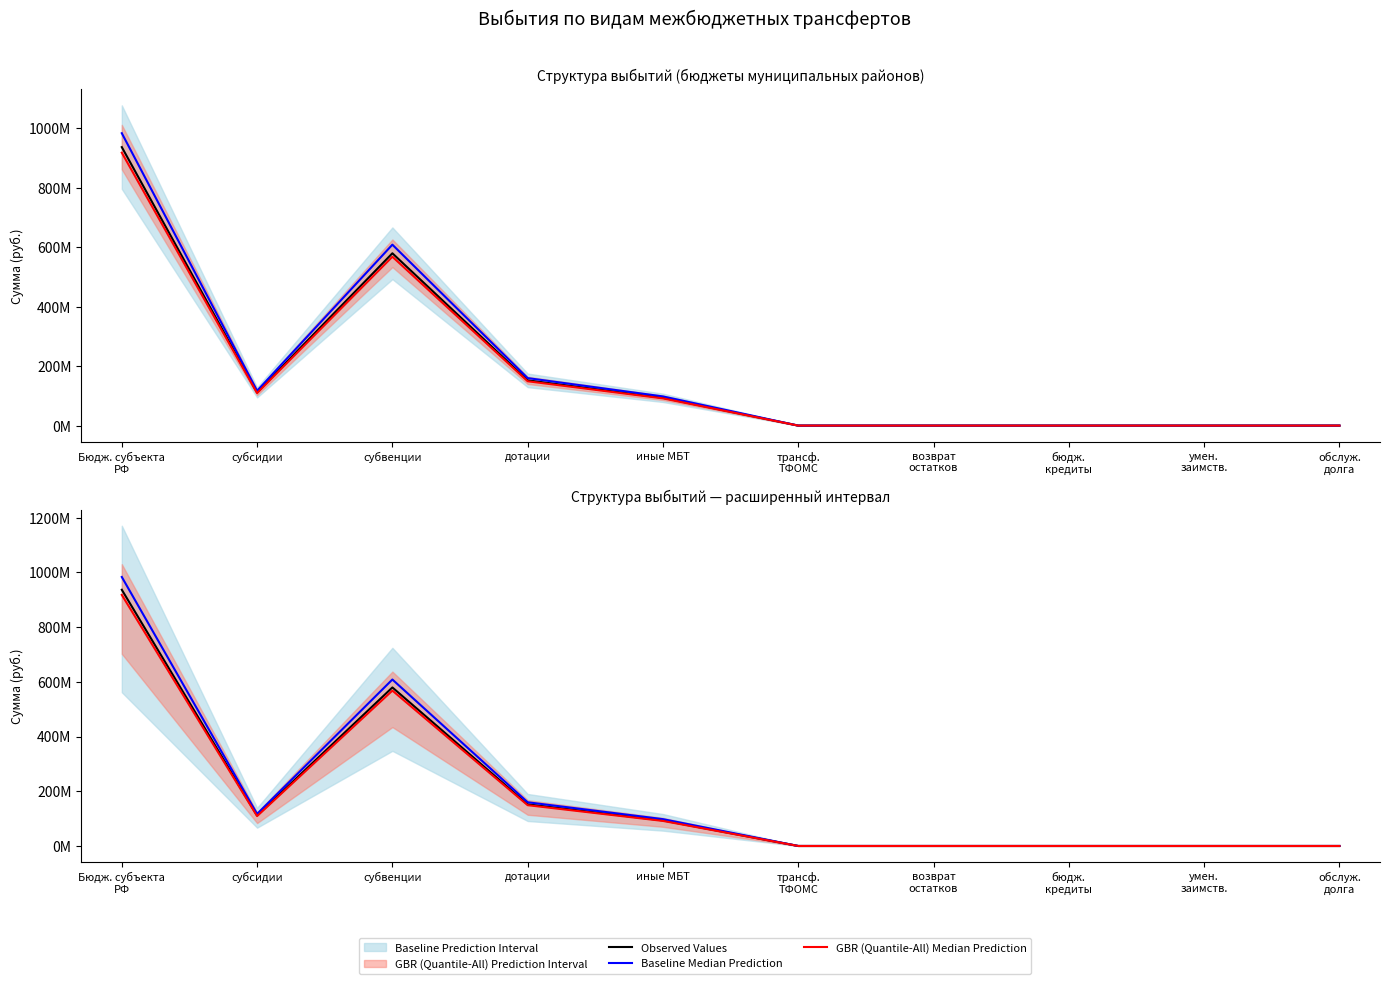

Which series has the largest total across all categories?

Baseline Median Prediction